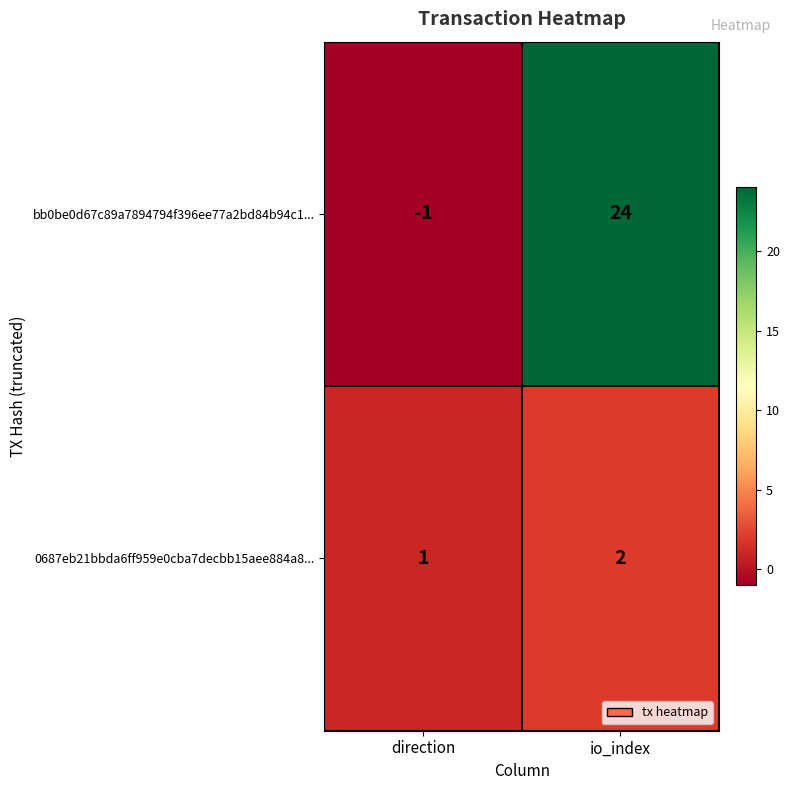

Which series has the widest spread of values?

bb0be0d67c89a7894794f396ee77a2bd84b94c1...